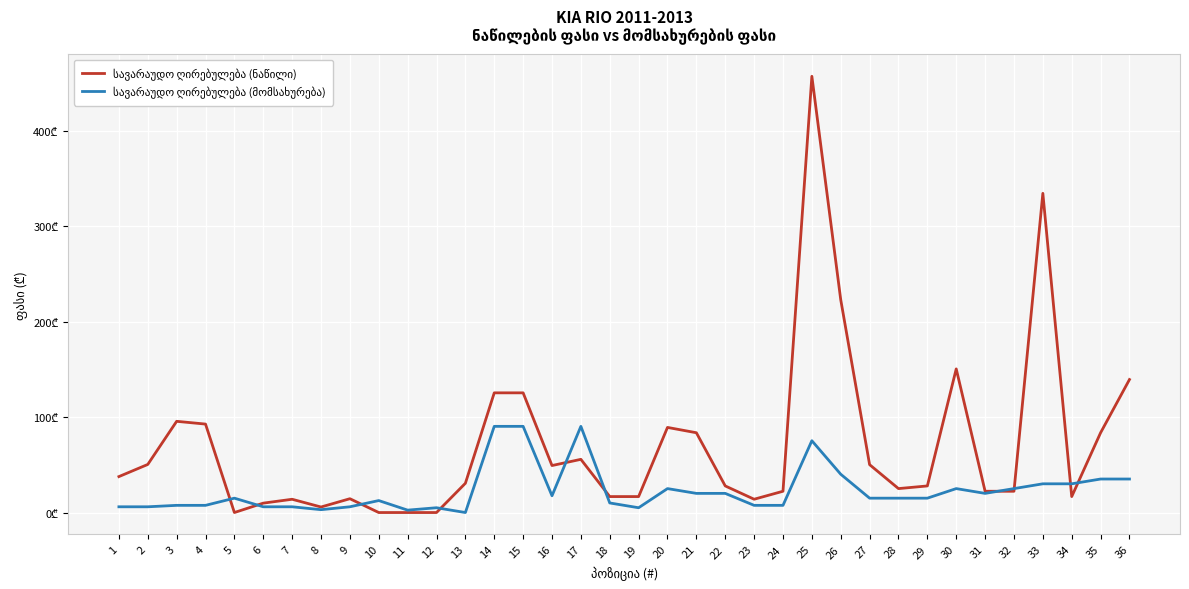

List the labels in order of სავარაუდო ღირებულება (ნაწილი) value, largest first.

25, 33, 26, 30, 36, 14, 15, 3, 4, 20, 21, 35, 17, 2, 27, 16, 1, 13, 22, 29, 28, 24, 31, 32, 18, 19, 34, 9, 23, 7, 6, 8, 5, 10, 11, 12